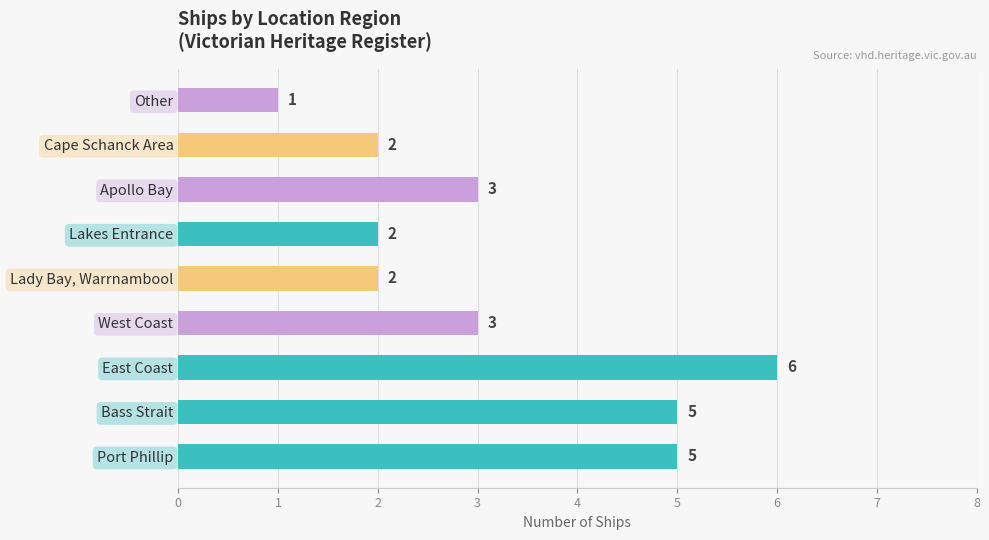

Which label corresponds to the smallest value in the chart?

Other